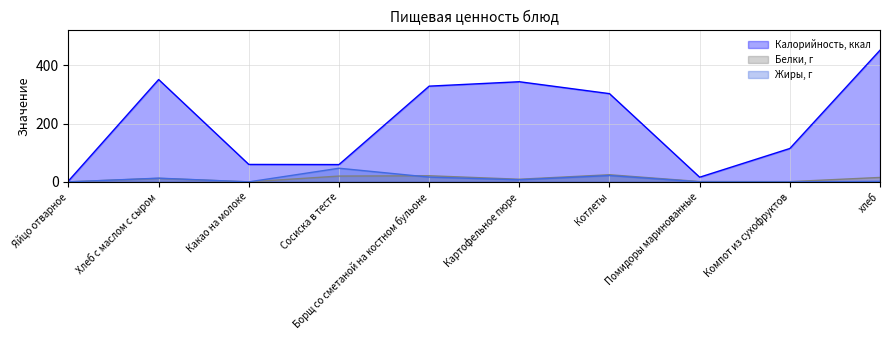

Reading right to left, list all the values displayed in this chart.

Калорийность, ккал: 452.0	114.6	16.0	302.9	343.8	328.6	59.4	59.9	351.4	3.3
Белки, г: 15.2	0.8	1.1	24.5	9.1	21.0	19.9	0.0	12.1	0.1
Жиры, г: 1.8	0.0	0.1	21.8	7.2	16.3	46.8	0.0	12.7	0.0